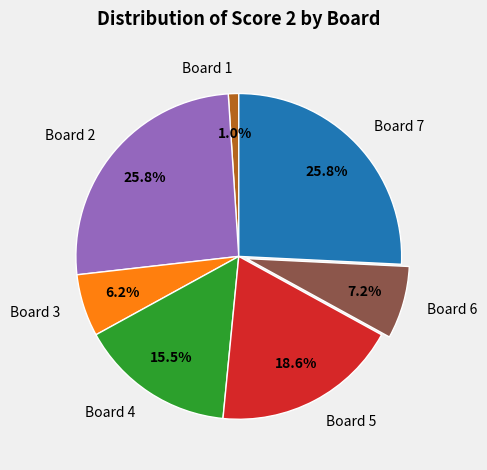

Which category has the smallest portion of the pie?

Board 1